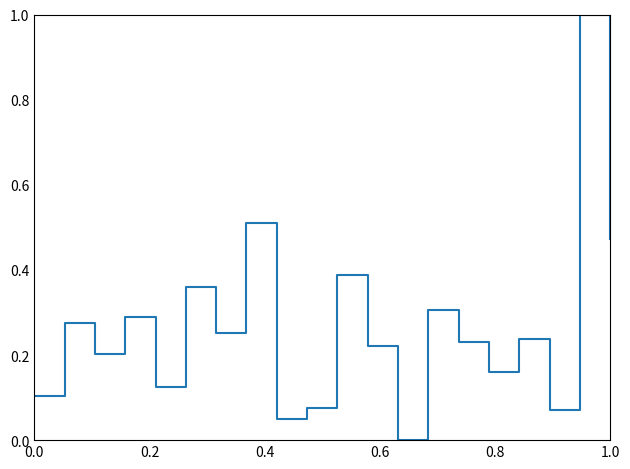

What is the difference between the maximum and minimum values?

1.0